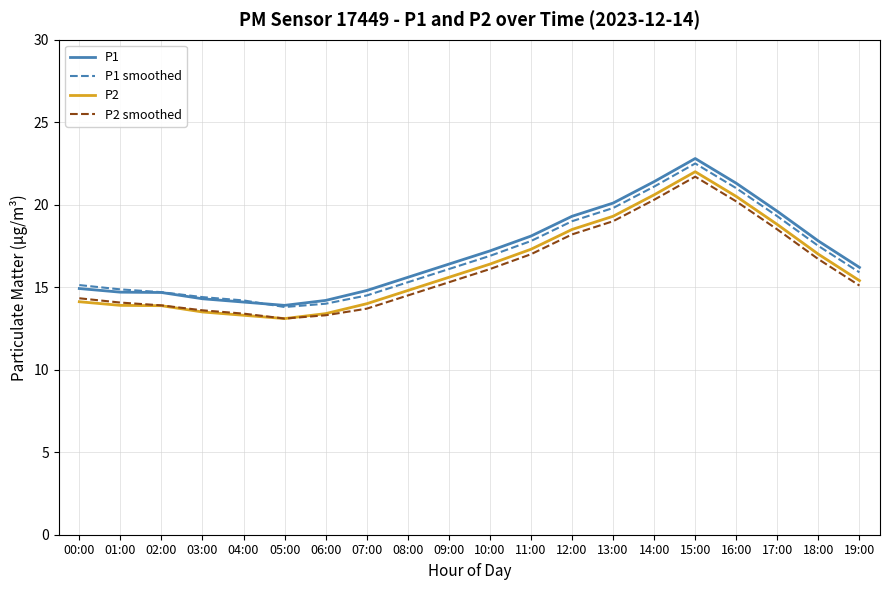

At which label is P1 smoothed closest to 18?

11:00